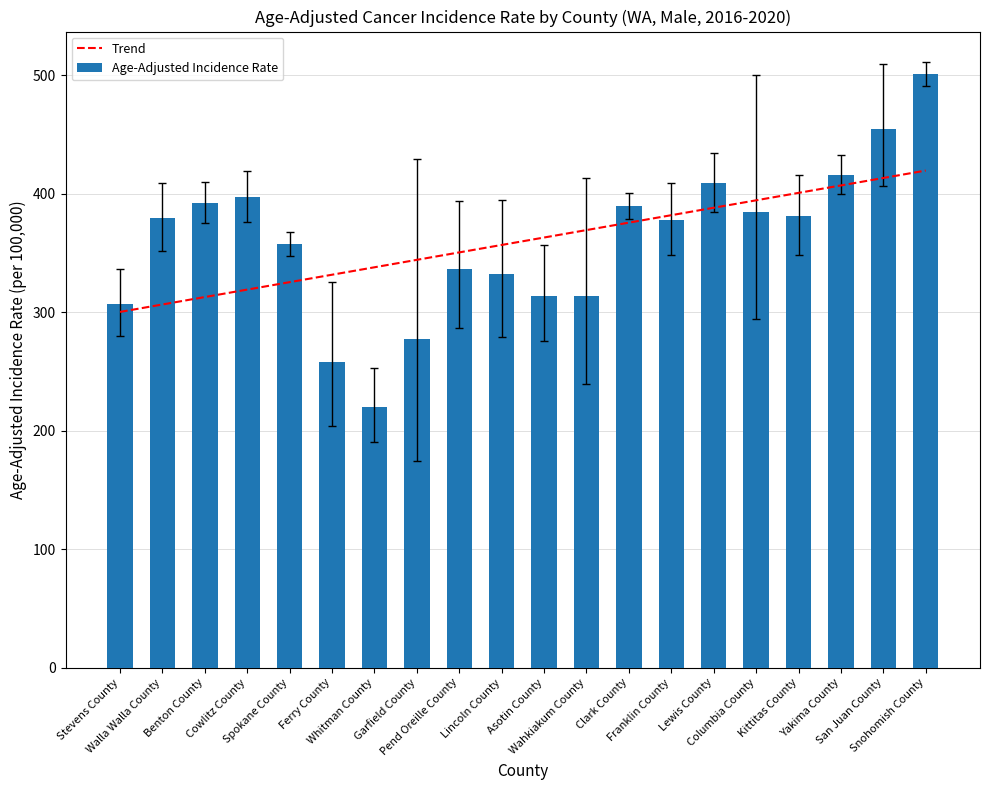

Rank the series by their maximum value, from lowest to highest.

Trend, Age-Adjusted Incidence Rate